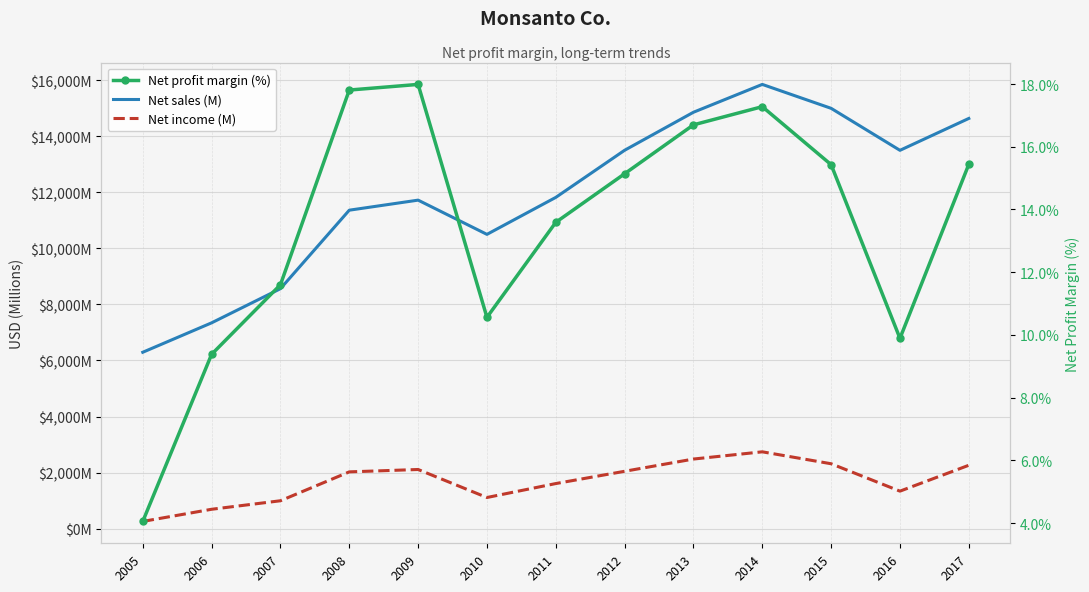

Where is the first local maximum for Net profit margin (%)?

2009